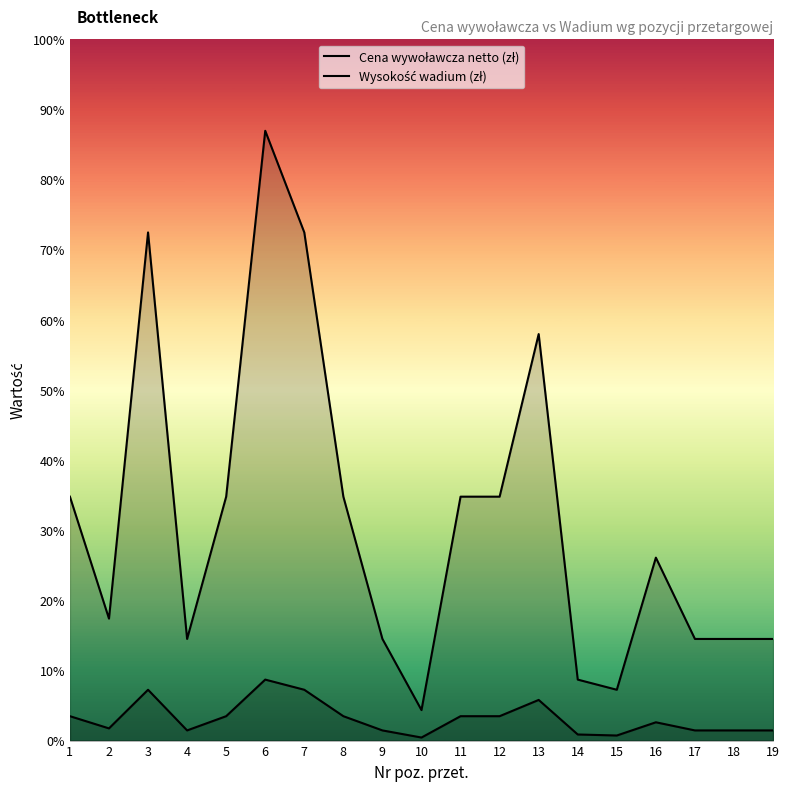

Which series has the widest spread of values?

Cena wywoławcza netto (zł)